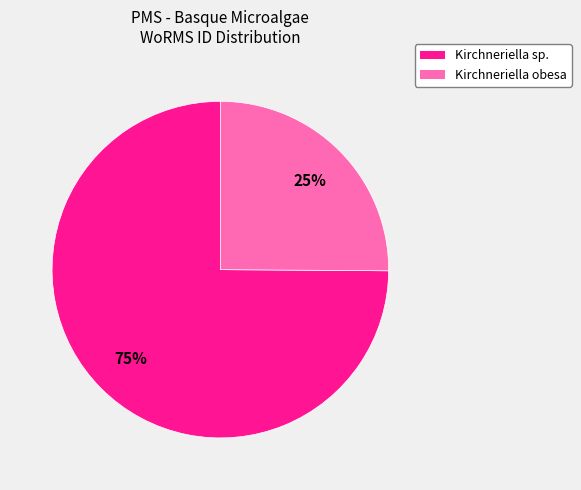

To the nearest percent, what is the average slice percentage?

50%